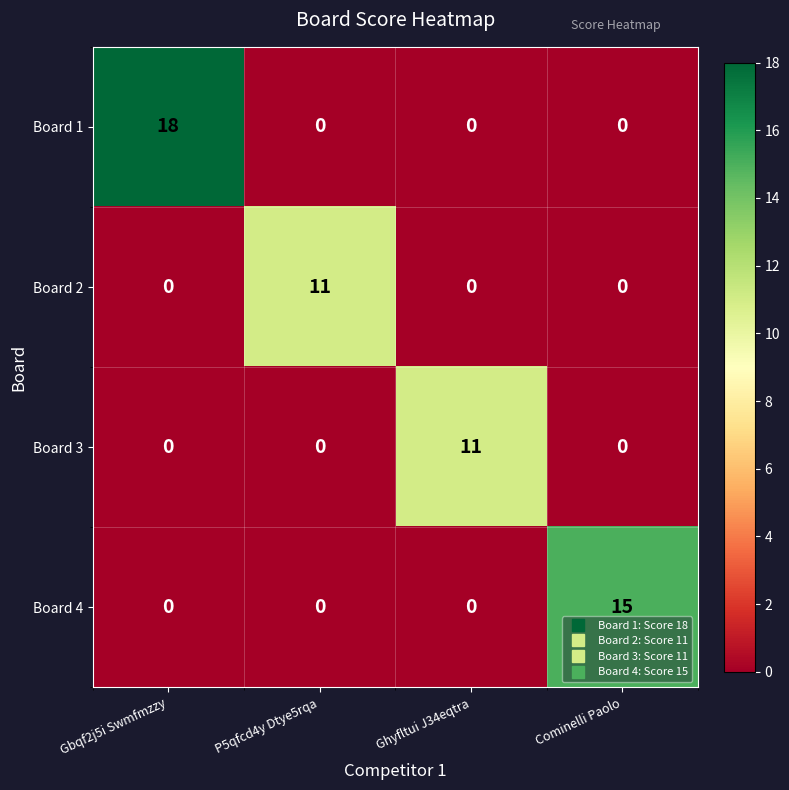

Between Gbqf2j5i Swmfmzzy and Ghyfltui J34eqtra, which series saw the biggest shift?

Board 1